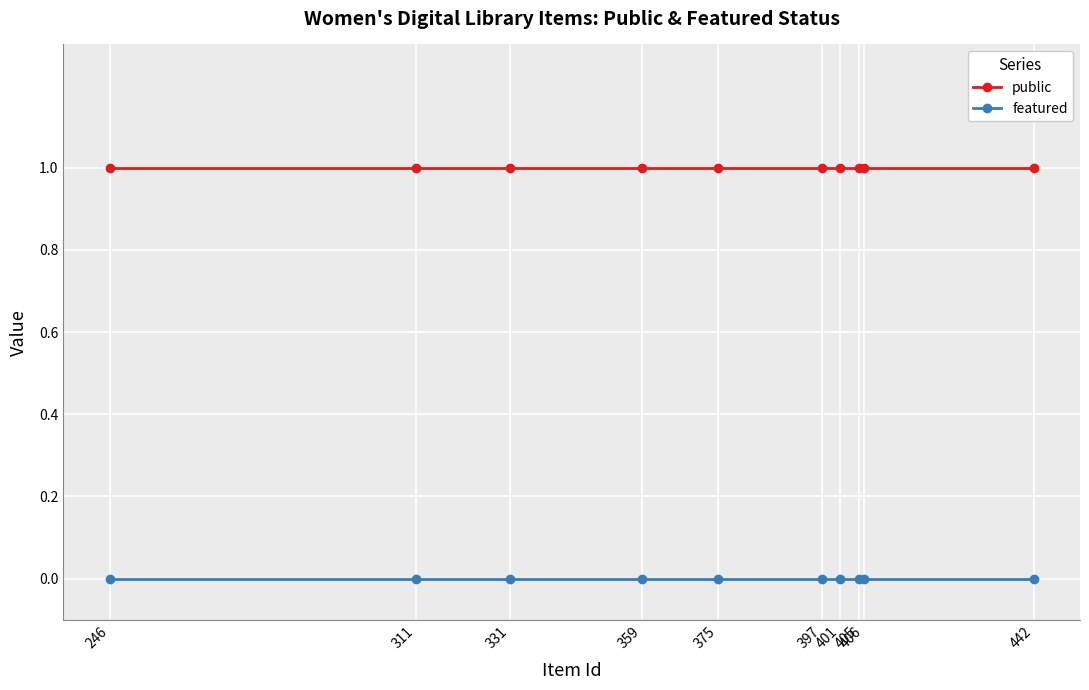

The public series shows 2 at 246. True or false?

False